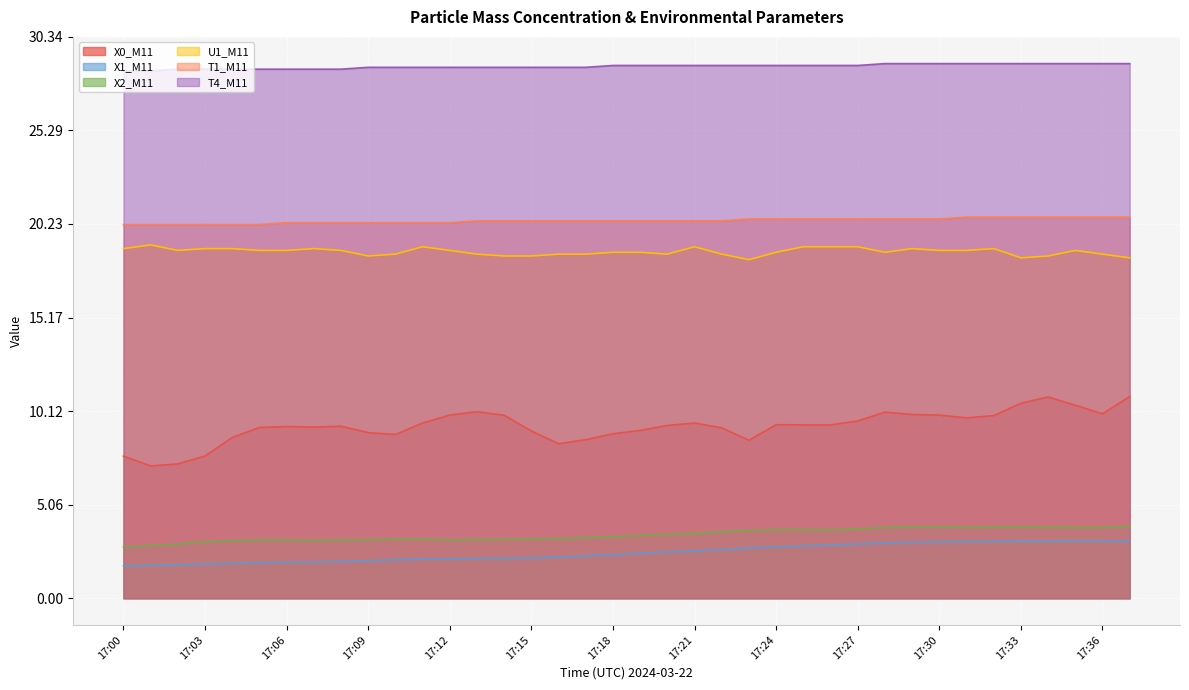

Reading left to right, list all the values displayed in this chart.

X0_M11: 17:00=7.7	17:01=7.2	17:02=7.3	17:03=7.7	17:04=8.7	17:05=9.2	17:06=9.3	17:07=9.2	17:08=9.3	17:09=8.9	17:10=8.8	17:11=9.5	17:12=9.9	17:13=10.1	17:14=9.9	17:15=9.0	17:16=8.3	17:17=8.6	17:18=8.9	17:19=9.1	17:20=9.3	17:21=9.5	17:22=9.2	17:23=8.5	17:24=9.4	17:25=9.4	17:26=9.4	17:27=9.6	17:28=10.1	17:29=9.9	17:30=9.9	17:31=9.8	17:32=9.9	17:33=10.5	17:34=10.9	17:35=10.4	17:36=10.0	17:37=10.9
X1_M11: 17:00=1.8	17:01=1.8	17:02=1.8	17:03=1.9	17:04=1.9	17:05=1.9	17:06=1.9	17:07=1.9	17:08=2.0	17:09=2.0	17:10=2.1	17:11=2.1	17:12=2.1	17:13=2.1	17:14=2.1	17:15=2.2	17:16=2.2	17:17=2.3	17:18=2.4	17:19=2.4	17:20=2.5	17:21=2.6	17:22=2.6	17:23=2.7	17:24=2.8	17:25=2.8	17:26=2.9	17:27=2.9	17:28=3.0	17:29=3.0	17:30=3.0	17:31=3.1	17:32=3.1	17:33=3.1	17:34=3.1	17:35=3.1	17:36=3.1	17:37=3.1
X2_M11: 17:00=2.8	17:01=2.8	17:02=2.9	17:03=3.1	17:04=3.1	17:05=3.1	17:06=3.1	17:07=3.1	17:08=3.1	17:09=3.2	17:10=3.2	17:11=3.2	17:12=3.1	17:13=3.2	17:14=3.2	17:15=3.2	17:16=3.2	17:17=3.3	17:18=3.3	17:19=3.4	17:20=3.5	17:21=3.5	17:22=3.6	17:23=3.7	17:24=3.7	17:25=3.7	17:26=3.7	17:27=3.8	17:28=3.8	17:29=3.9	17:30=3.9	17:31=3.8	17:32=3.8	17:33=3.9	17:34=3.8	17:35=3.8	17:36=3.8	17:37=3.9
U1_M11: 17:00=18.9	17:01=19.1	17:02=18.8	17:03=18.9	17:04=18.9	17:05=18.8	17:06=18.8	17:07=18.9	17:08=18.8	17:09=18.5	17:10=18.6	17:11=19.0	17:12=18.8	17:13=18.6	17:14=18.5	17:15=18.5	17:16=18.6	17:17=18.6	17:18=18.7	17:19=18.7	17:20=18.6	17:21=19.0	17:22=18.6	17:23=18.3	17:24=18.7	17:25=19.0	17:26=19.0	17:27=19.0	17:28=18.7	17:29=18.9	17:30=18.8	17:31=18.8	17:32=18.9	17:33=18.4	17:34=18.5	17:35=18.8	17:36=18.6	17:37=18.4
T1_M11: 17:00=20.2	17:01=20.2	17:02=20.2	17:03=20.2	17:04=20.2	17:05=20.2	17:06=20.3	17:07=20.3	17:08=20.3	17:09=20.3	17:10=20.3	17:11=20.3	17:12=20.3	17:13=20.4	17:14=20.4	17:15=20.4	17:16=20.4	17:17=20.4	17:18=20.4	17:19=20.4	17:20=20.4	17:21=20.4	17:22=20.4	17:23=20.5	17:24=20.5	17:25=20.5	17:26=20.5	17:27=20.5	17:28=20.5	17:29=20.5	17:30=20.5	17:31=20.6	17:32=20.6	17:33=20.6	17:34=20.6	17:35=20.6	17:36=20.6	17:37=20.6
T4_M11: 17:00=28.5	17:01=28.5	17:02=28.6	17:03=28.6	17:04=28.6	17:05=28.6	17:06=28.6	17:07=28.6	17:08=28.6	17:09=28.7	17:10=28.7	17:11=28.7	17:12=28.7	17:13=28.7	17:14=28.7	17:15=28.7	17:16=28.7	17:17=28.7	17:18=28.8	17:19=28.8	17:20=28.8	17:21=28.8	17:22=28.8	17:23=28.8	17:24=28.8	17:25=28.8	17:26=28.8	17:27=28.8	17:28=28.9	17:29=28.9	17:30=28.9	17:31=28.9	17:32=28.9	17:33=28.9	17:34=28.9	17:35=28.9	17:36=28.9	17:37=28.9